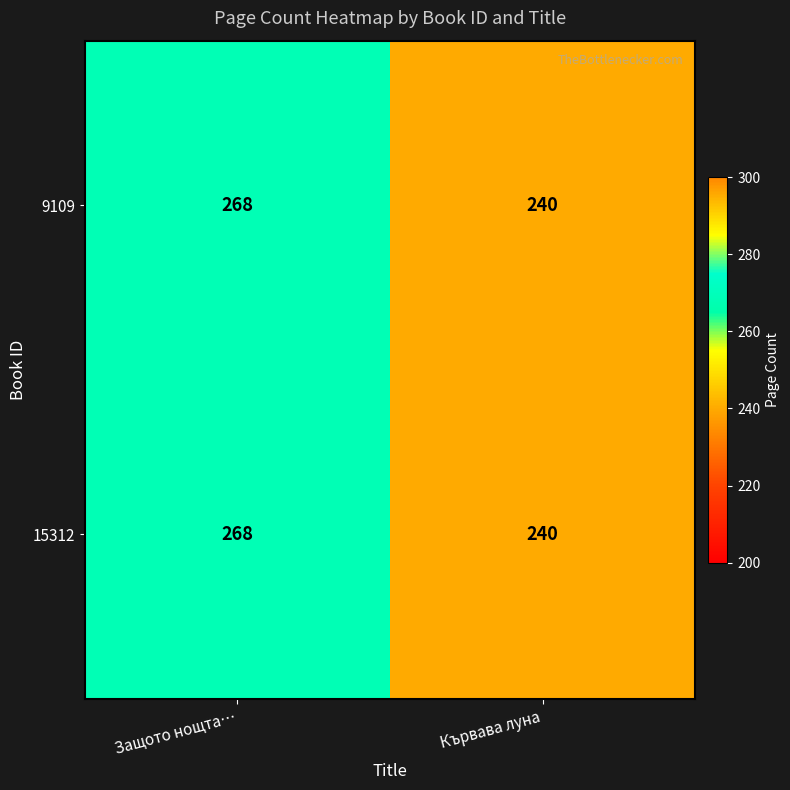

The value of 9109 at Защото нощта… is 268. True or false?

True